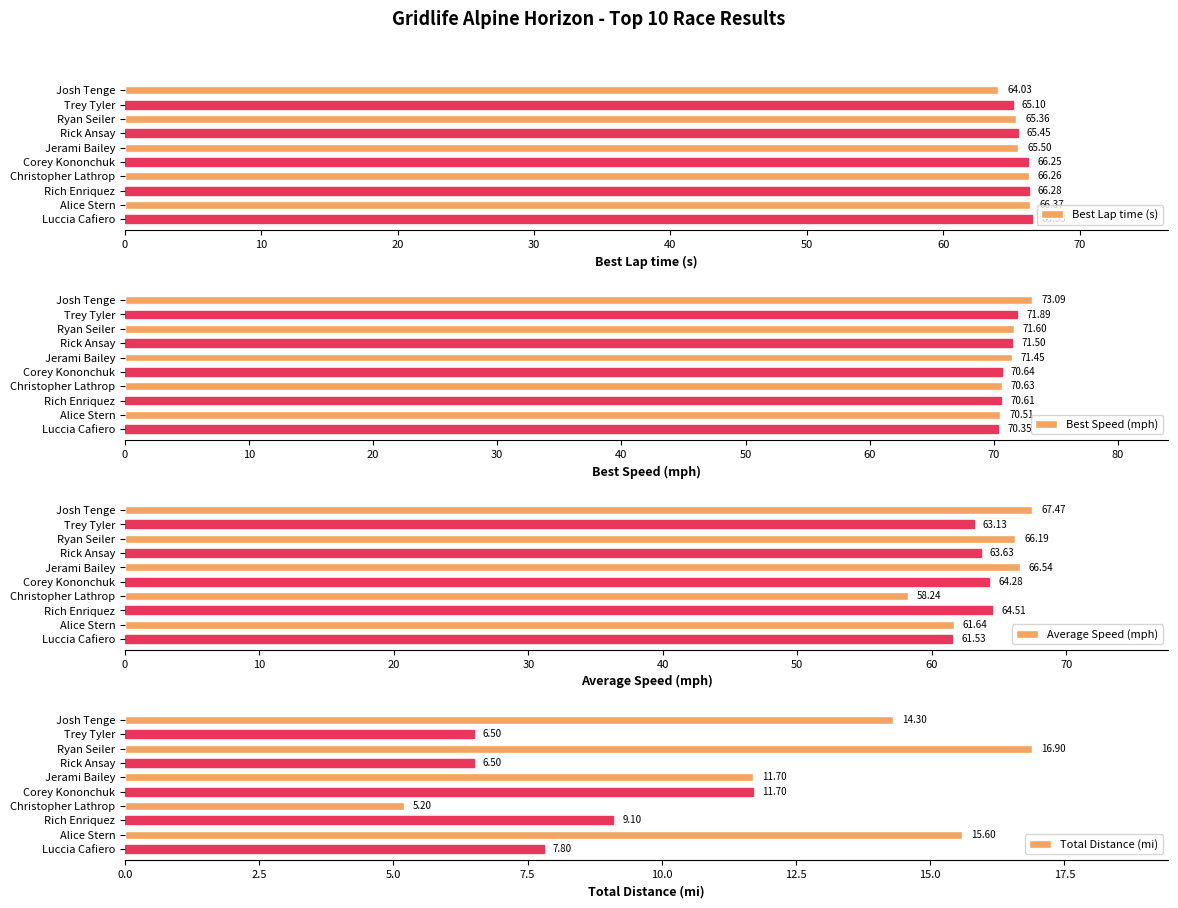

What is the sum of all Best Lap time (s) values?

657.1